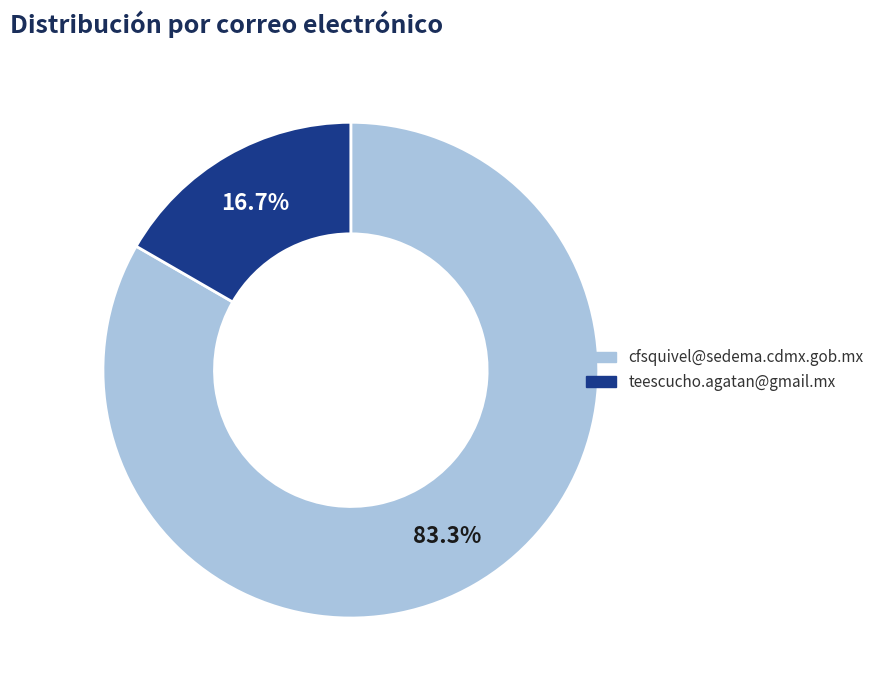

The cfsquivel@sedema.cdmx.gob.mx slice represents 83% of the pie. True or false?

True